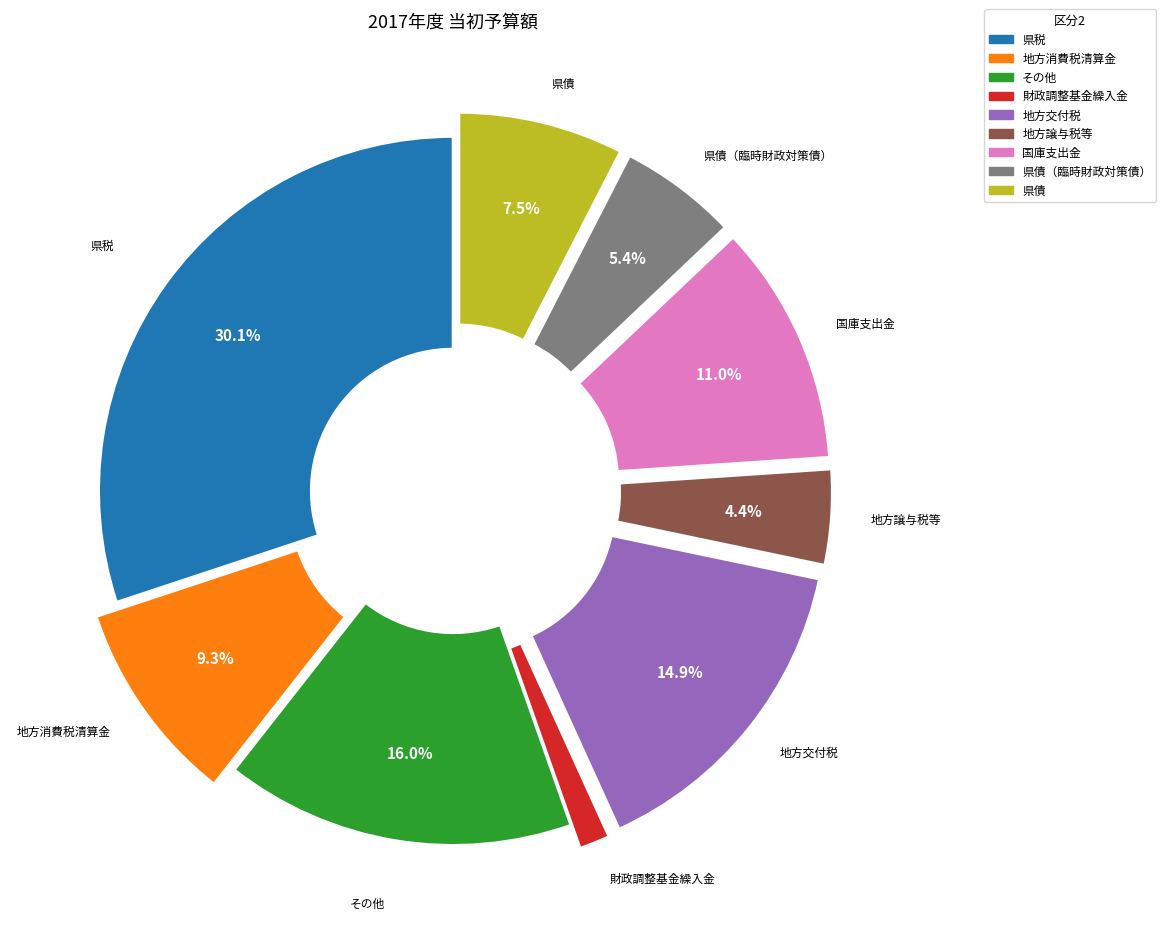

How much of the chart is everything except 県債?

92.5%